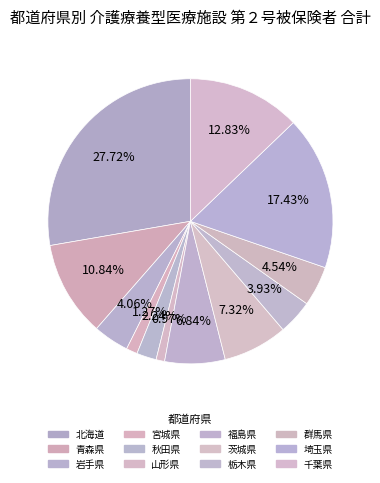

Rank the categories by value from lowest to highest.

山形県, 宮城県, 秋田県, 栃木県, 岩手県, 群馬県, 福島県, 茨城県, 青森県, 千葉県, 埼玉県, 北海道